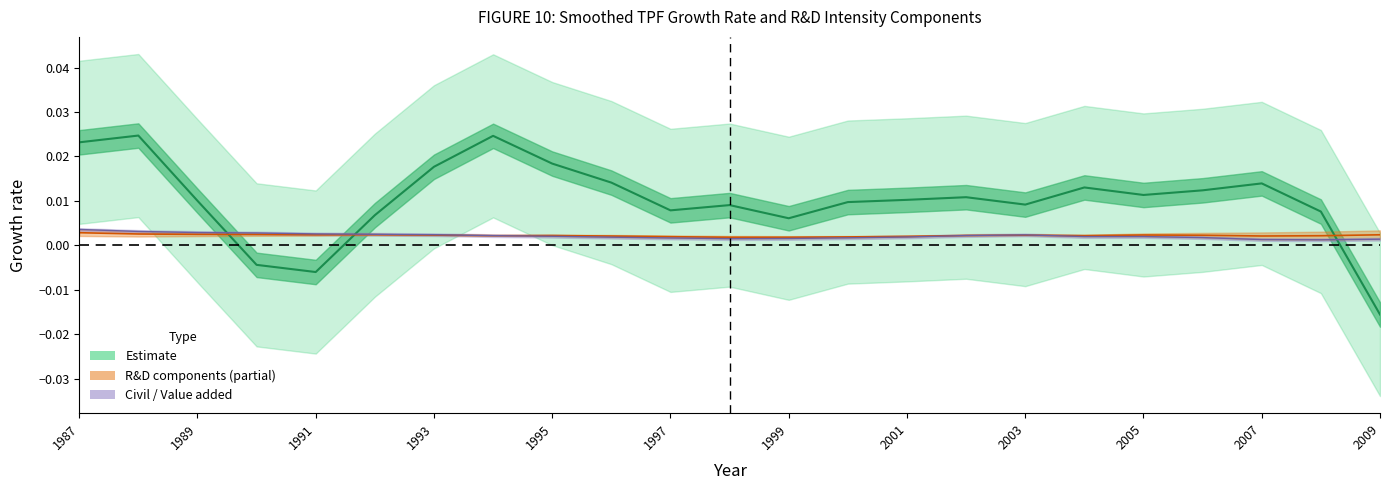

The value of Civil / Value added at 1993 is 0.0. True or false?

False